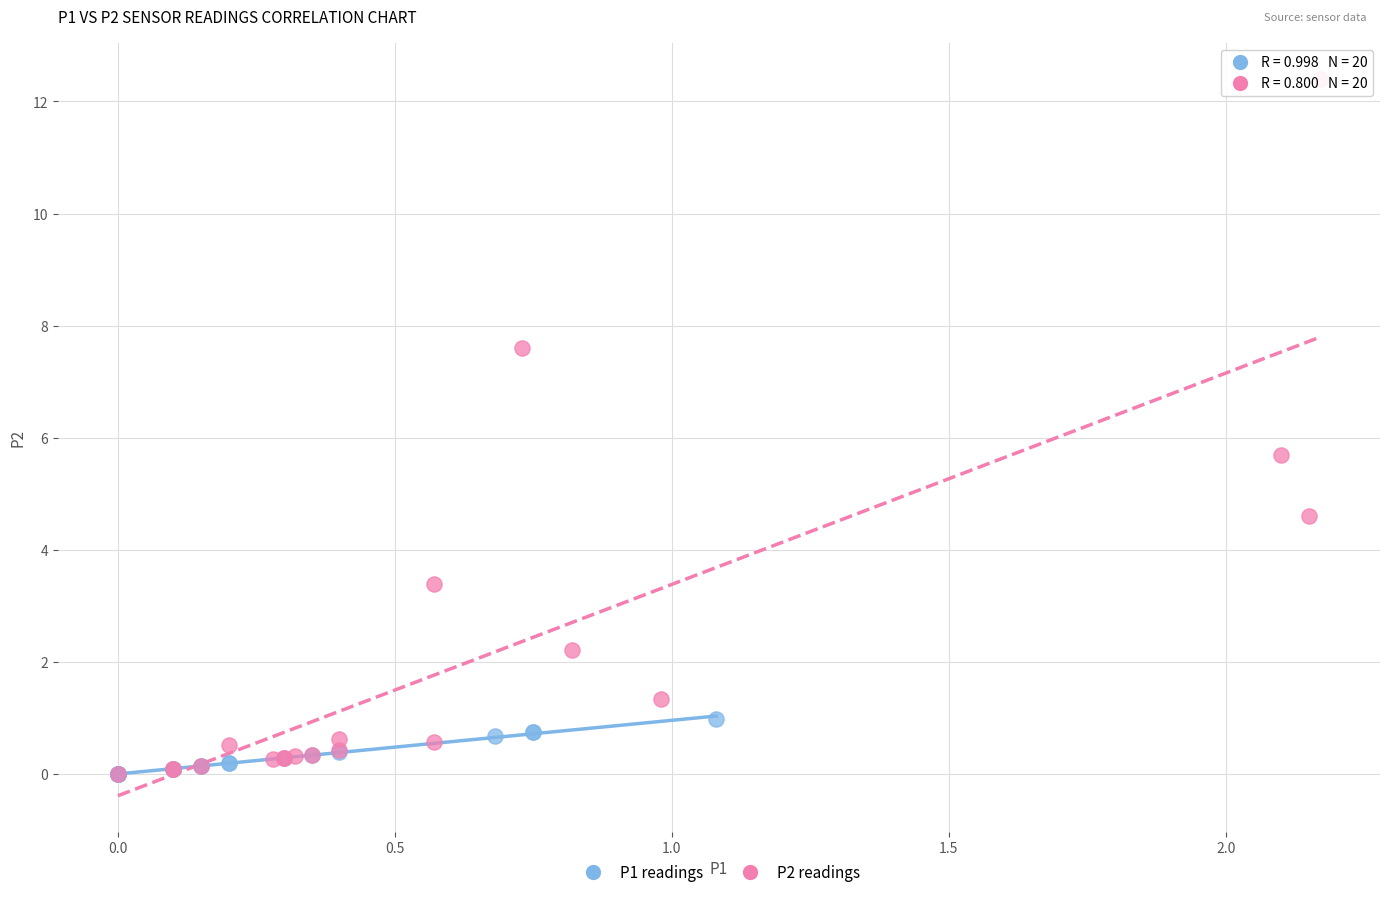

Which series has the widest spread of Y values?

P2 readings